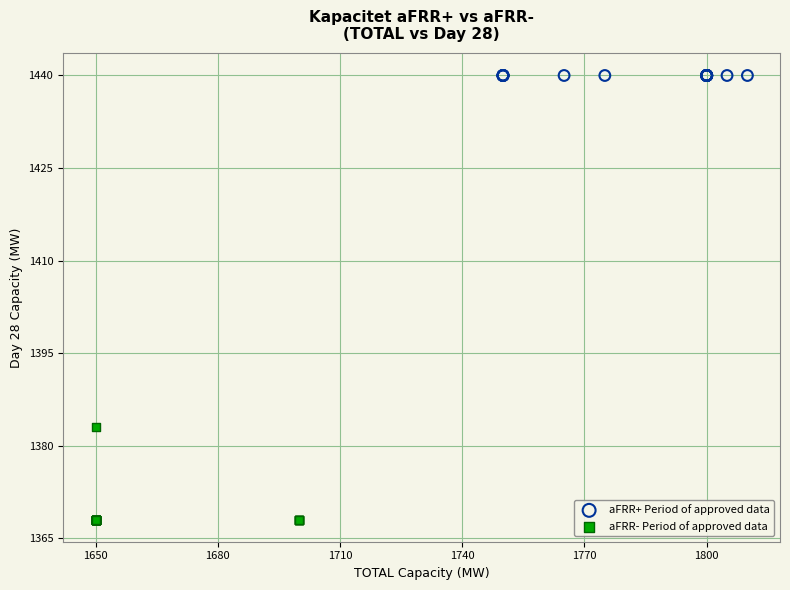

Which series contains the highest Y value?

aFRR+ Period of approved data